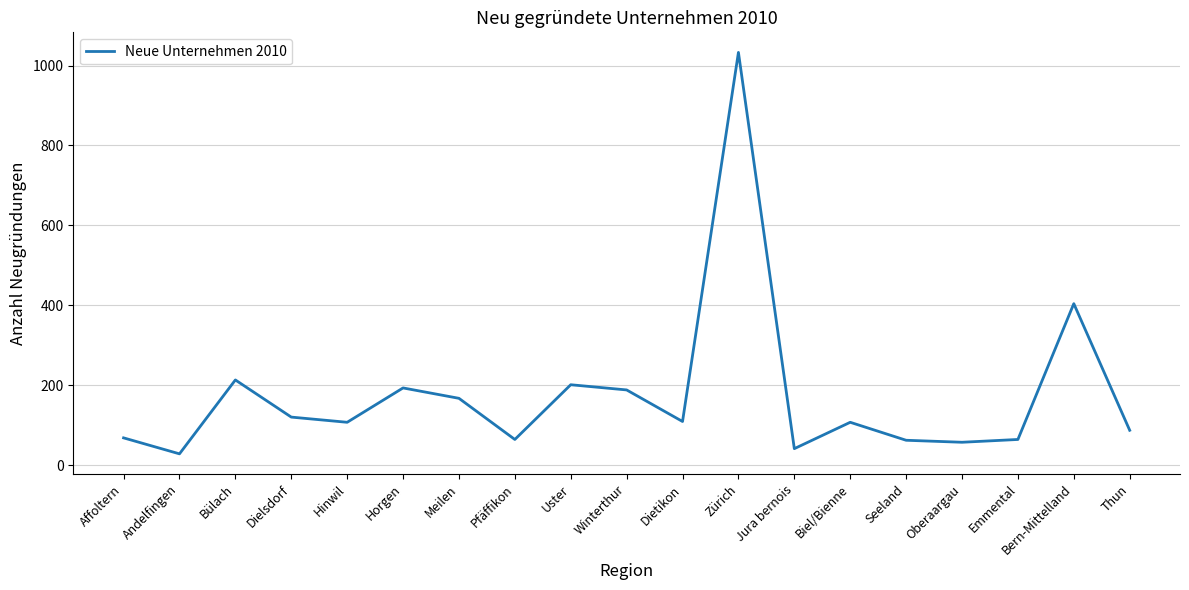

At which category does the data reach its first local valley?

Andelfingen